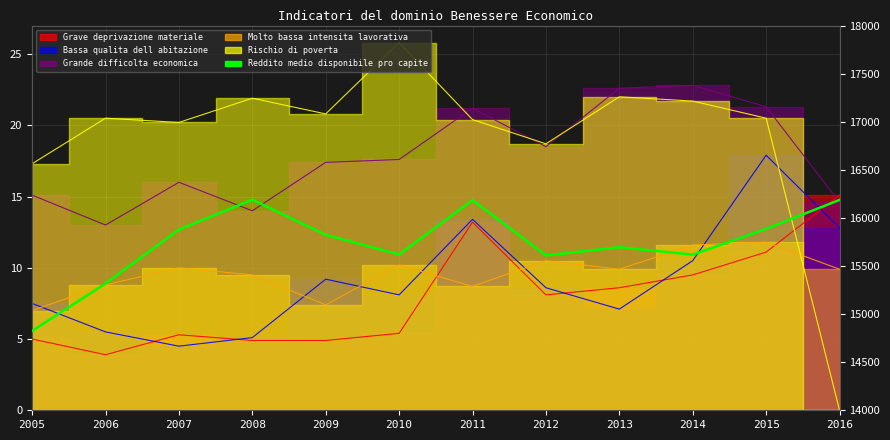

What is the value of the 9th point from the left?

15695.4